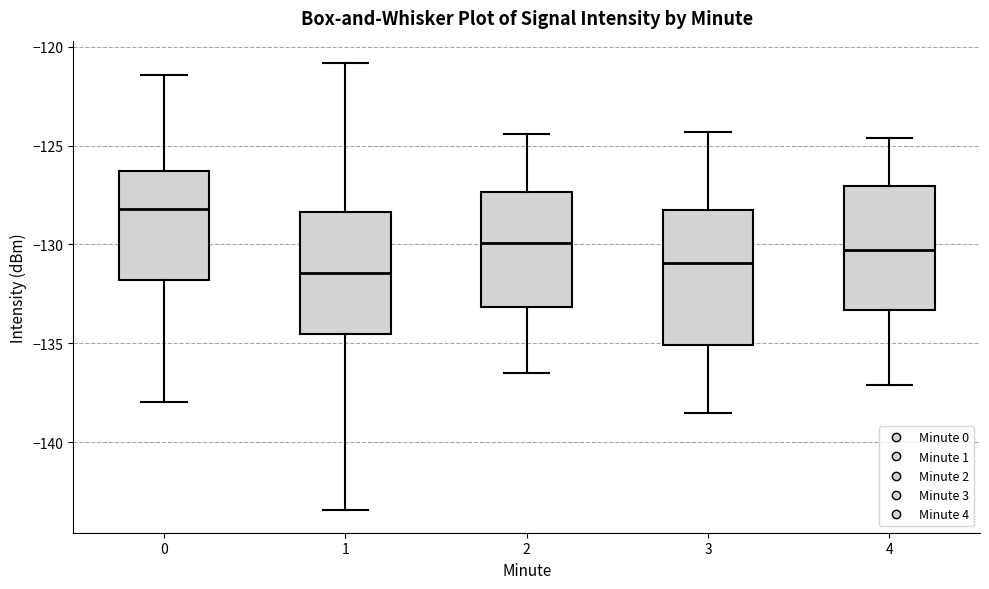

Reading left to right, transcribe this box plot: for each box, give where its median line is, the range the box spans, and where its two whiskers end, as read against the y-axis. The values are not printed on the chart, so give them approximately, as read against the axis.

0: median -128.0, box -132.0 to -126.5, whiskers -138.0 to -121.5
1: median -131.5, box -134.5 to -128.5, whiskers -143.5 to -121.0
2: median -130.0, box -133.0 to -127.5, whiskers -136.5 to -124.5
3: median -131.0, box -135.0 to -128.0, whiskers -138.5 to -124.5
4: median -130.5, box -133.5 to -127.0, whiskers -137.0 to -124.5